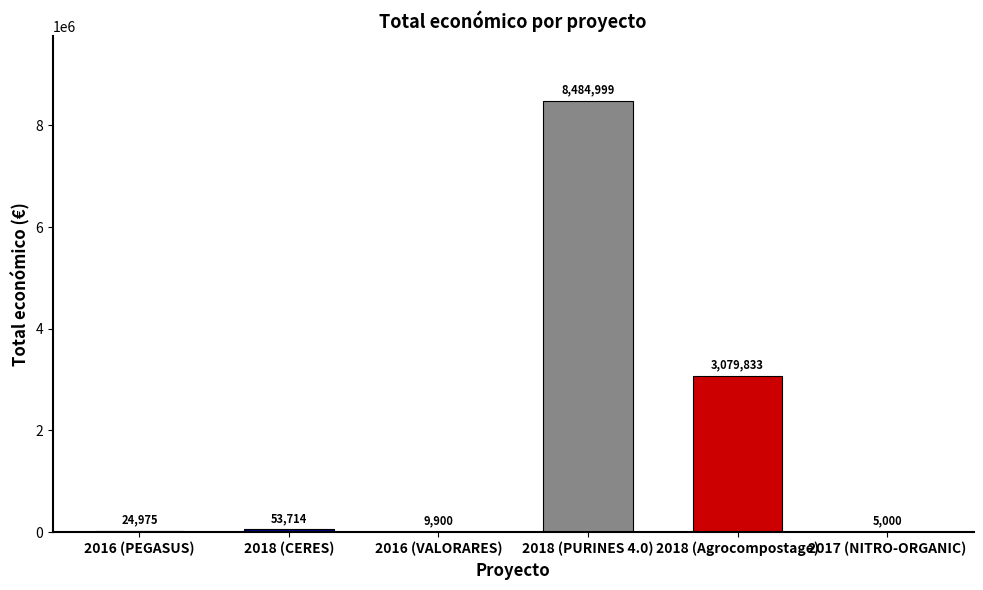

Reading right to left, transcribe all the data shown in this chart.

2017 (NITRO-ORGANIC)=5000	2018 (Agrocompostage)=3079833	2018 (PURINES 4.0)=8484999	2016 (VALORARES)=9900	2018 (CERES)=53714	2016 (PEGASUS)=24975